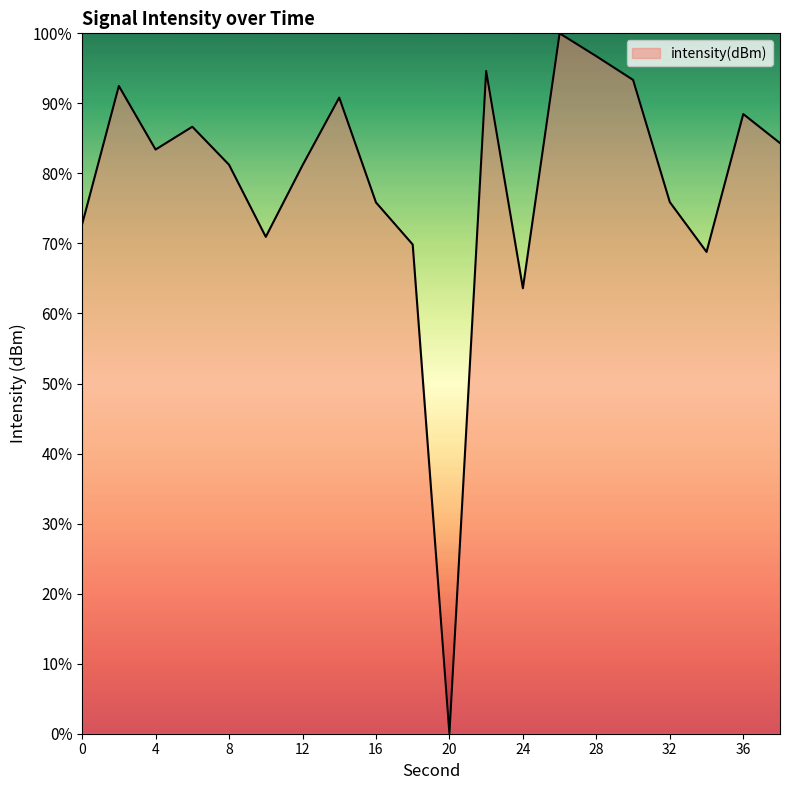

How many interior local valleys (lower than both neighbors) does the data have?

5